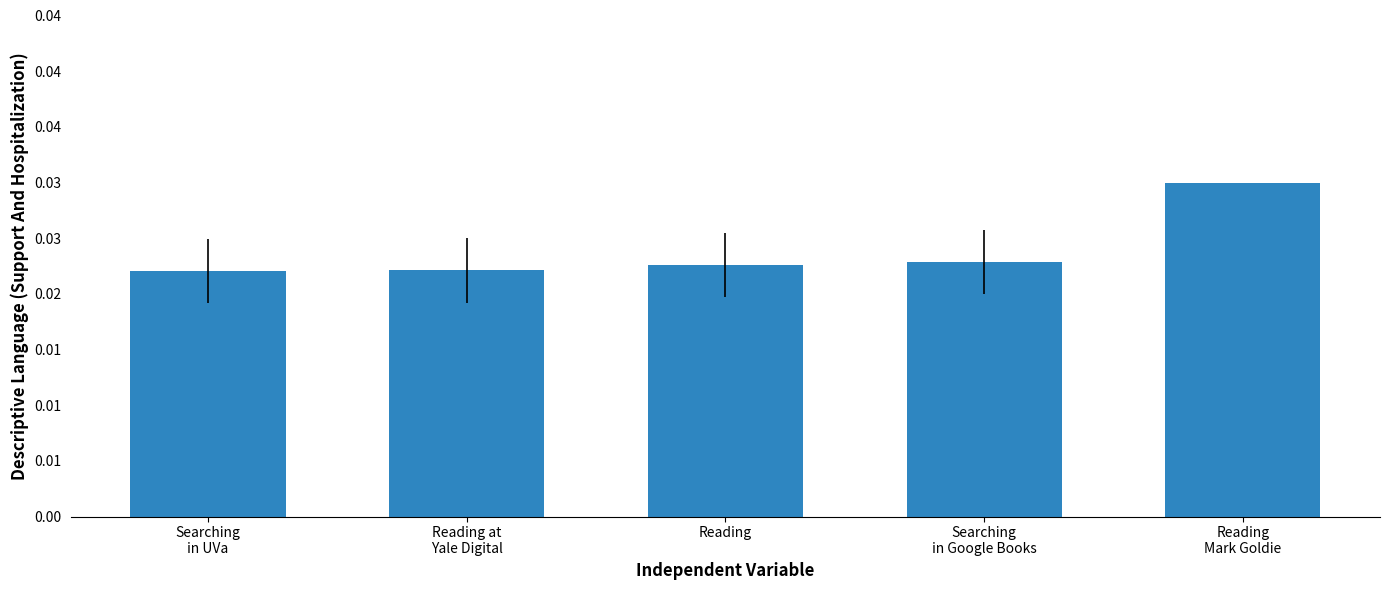

List the labels in order of value, smallest first.

Searching
in UVa, Reading at
Yale Digital, Reading, Searching
in Google Books, Reading
Mark Goldie